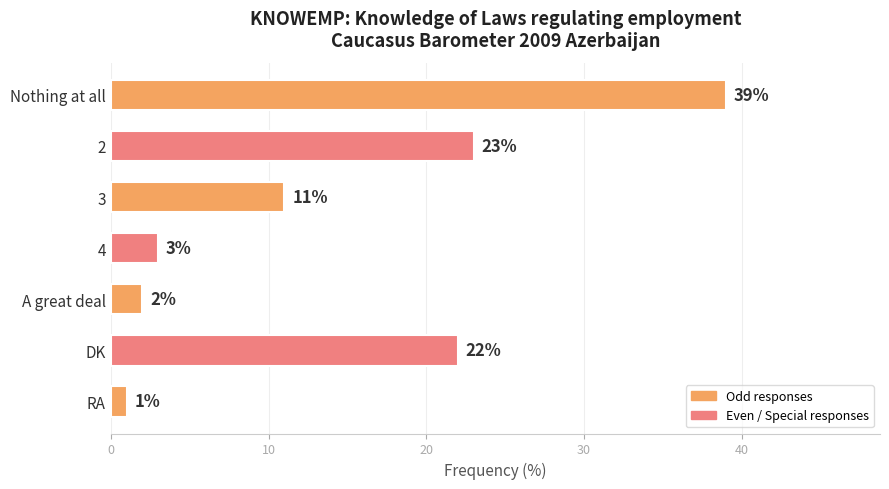

What is the sum of all values?

101